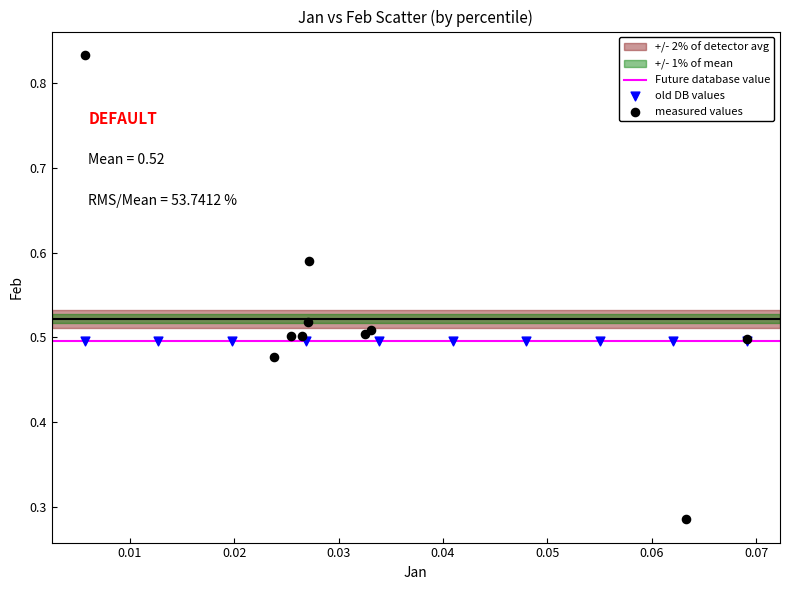

Which series reaches the minimum Y coordinate?

measured values